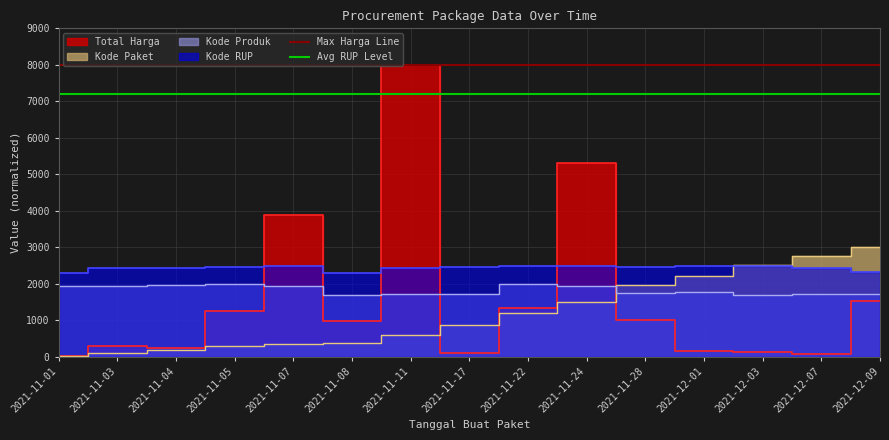

Does the chart have visible grid lines?

Yes